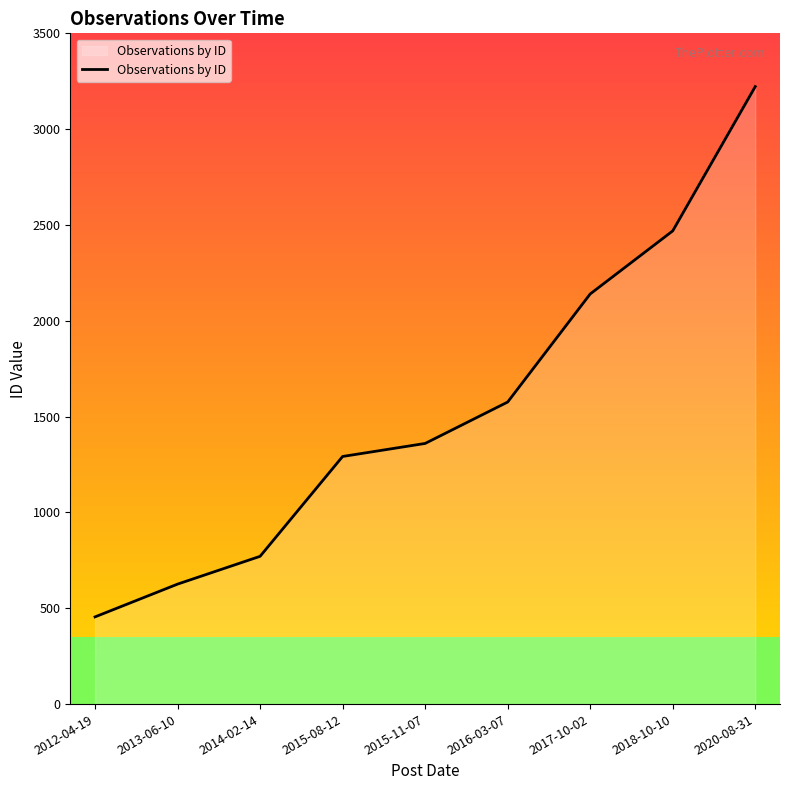

What is the maximum value shown in the chart?

3222